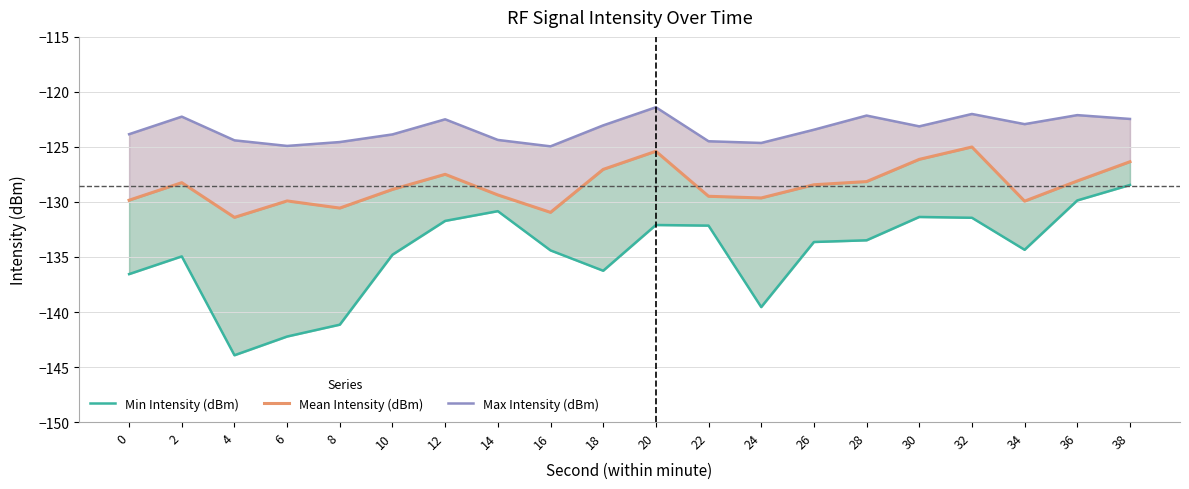

What is the total value across all series at 30?

-380.6